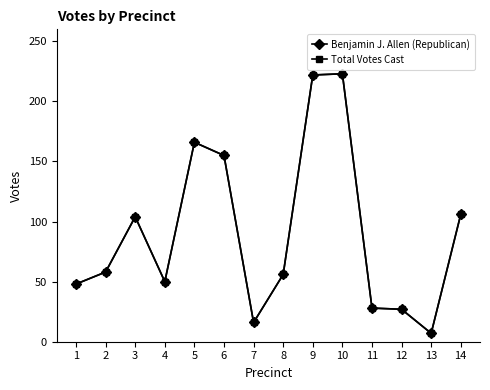

The value of Total Votes Cast at 9 is 222. True or false?

True